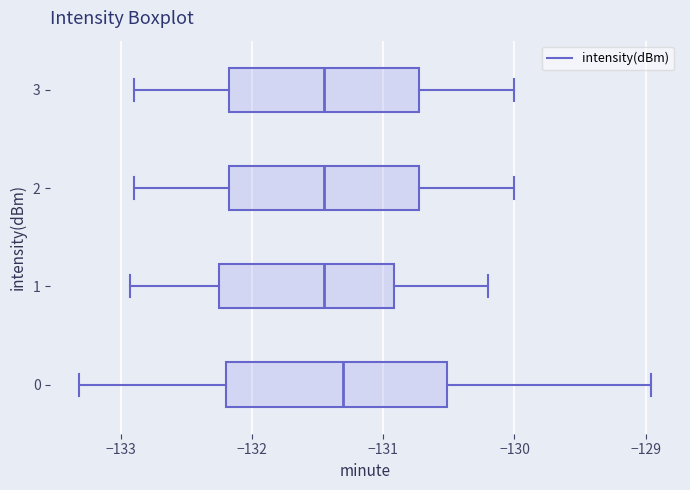

Comparing the boxes themselves (not the whiskers), which one is the widest?

0